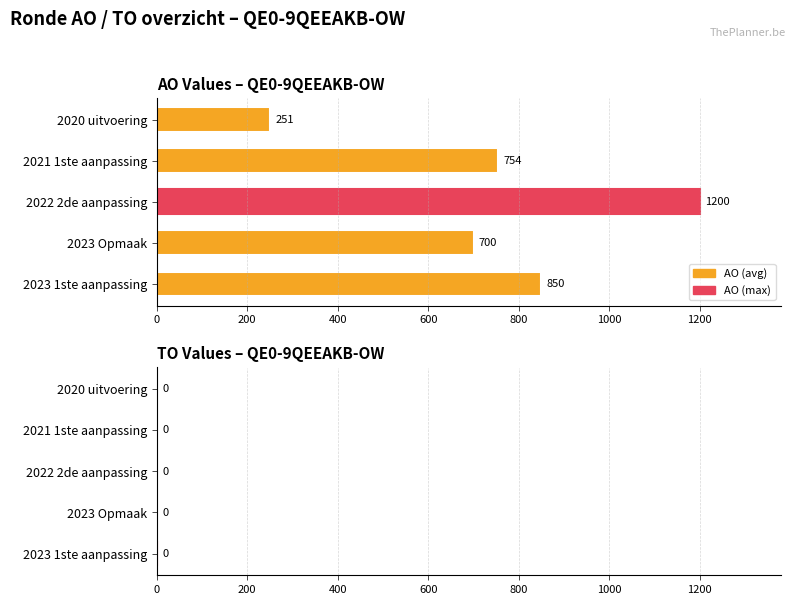

The chart shows a value of 346 at 2021 1ste aanpassing. True or false?

False